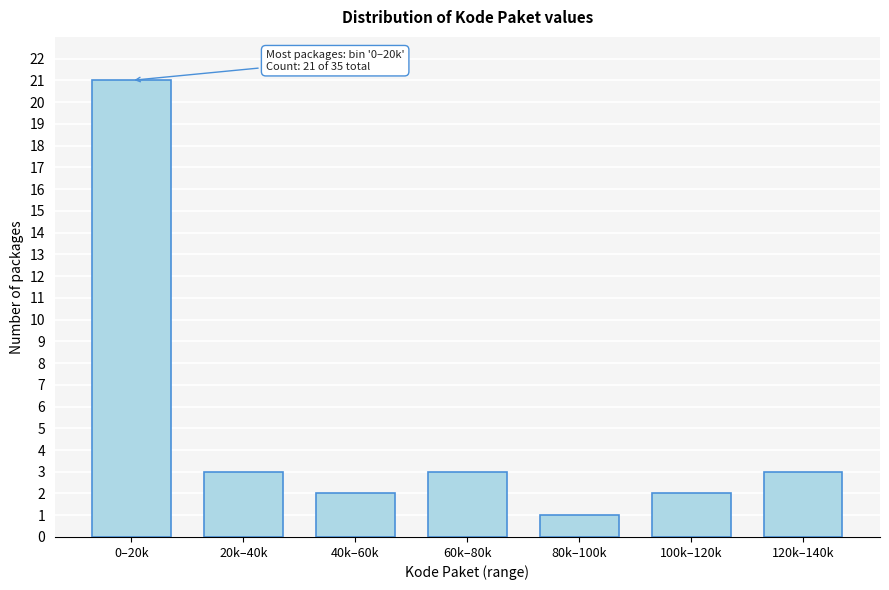

Reading left to right, extract all data points from this chart.

21	3	2	3	1	2	3